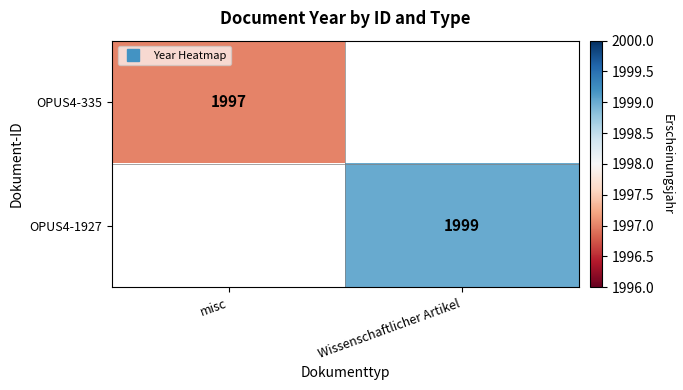

Is it true that OPUS4-1927 equals 1999.0 at Wissenschaftlicher Artikel?

True